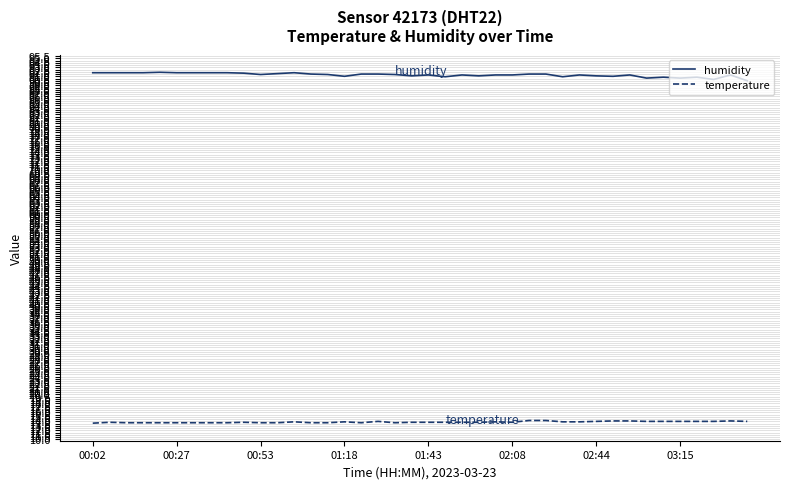

Which series has the largest total across all categories?

humidity